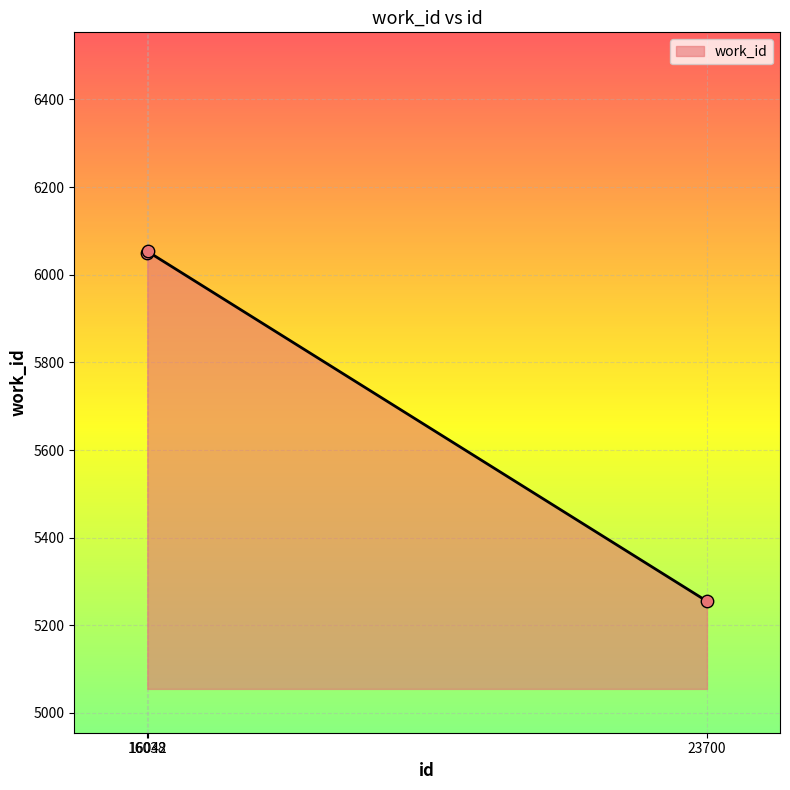

What is the change in value from 16038 to 23700?

-794